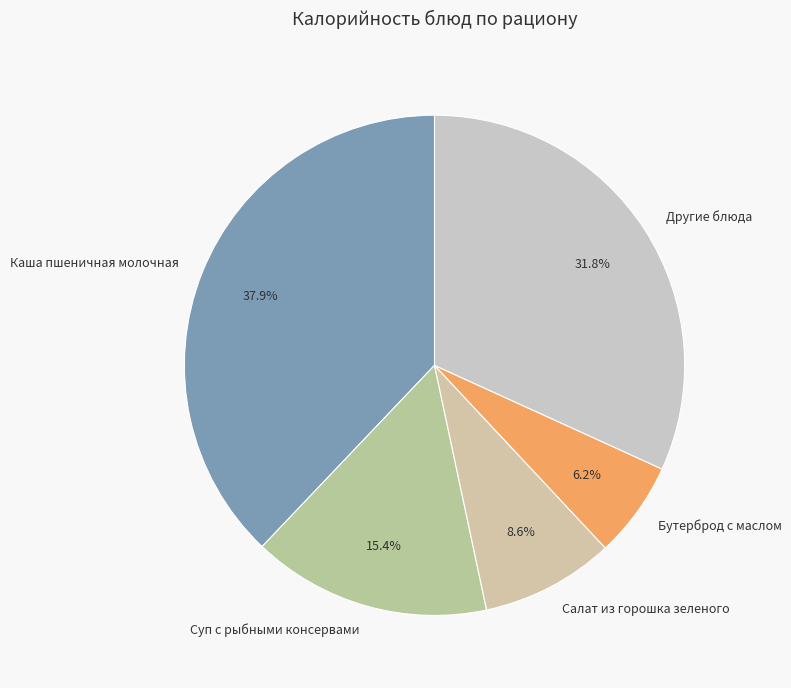

Approximately how many times larger is the value at Другие блюда compared to Суп с рыбными консервами?

2.1